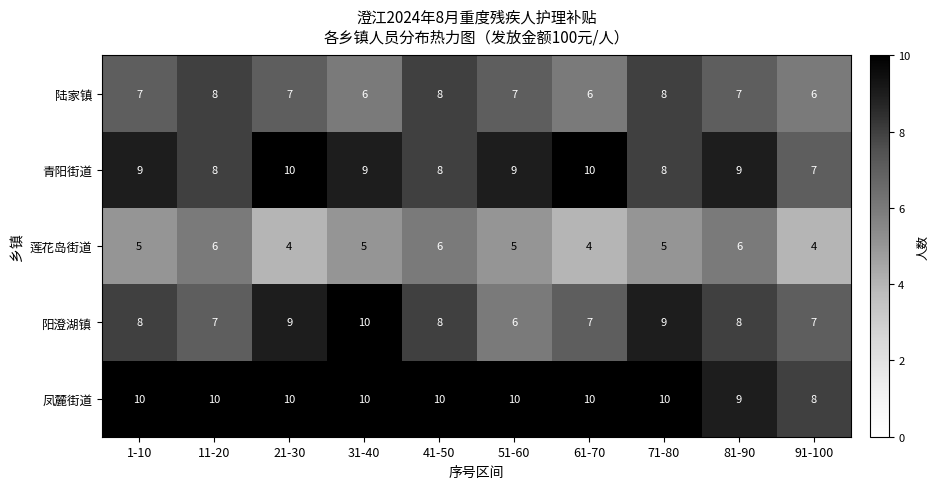

Is it true that 陆家镇 equals 11 at 81-90?

False